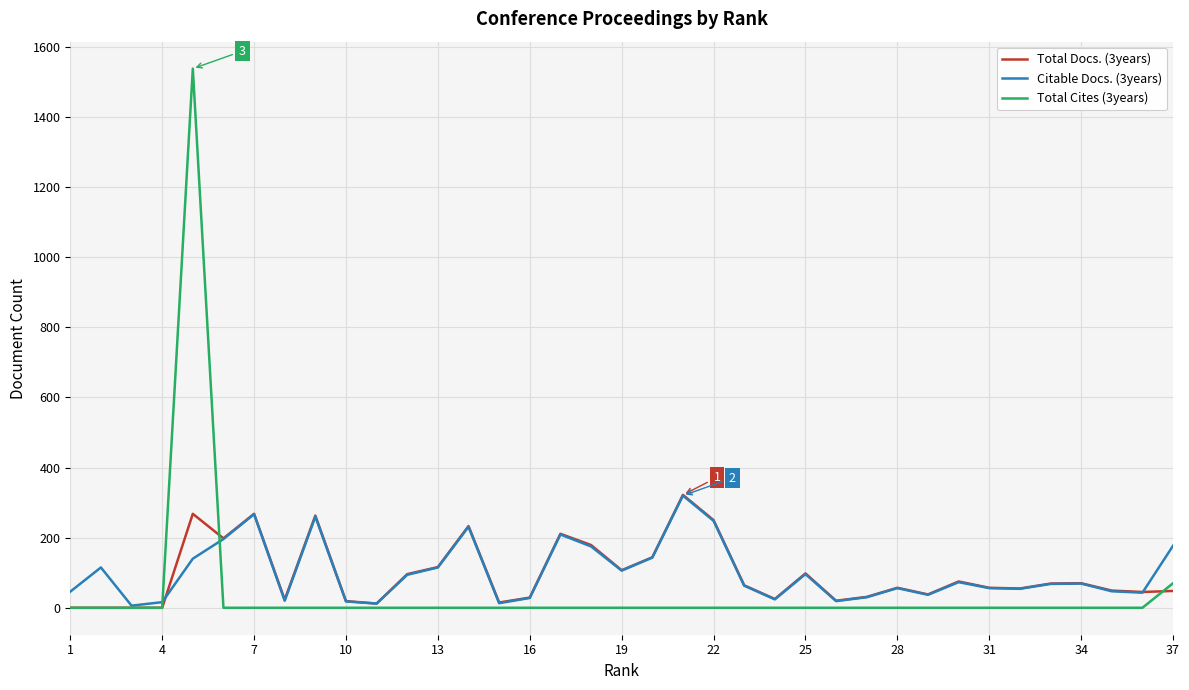

What is the maximum value shown in the chart?

1538